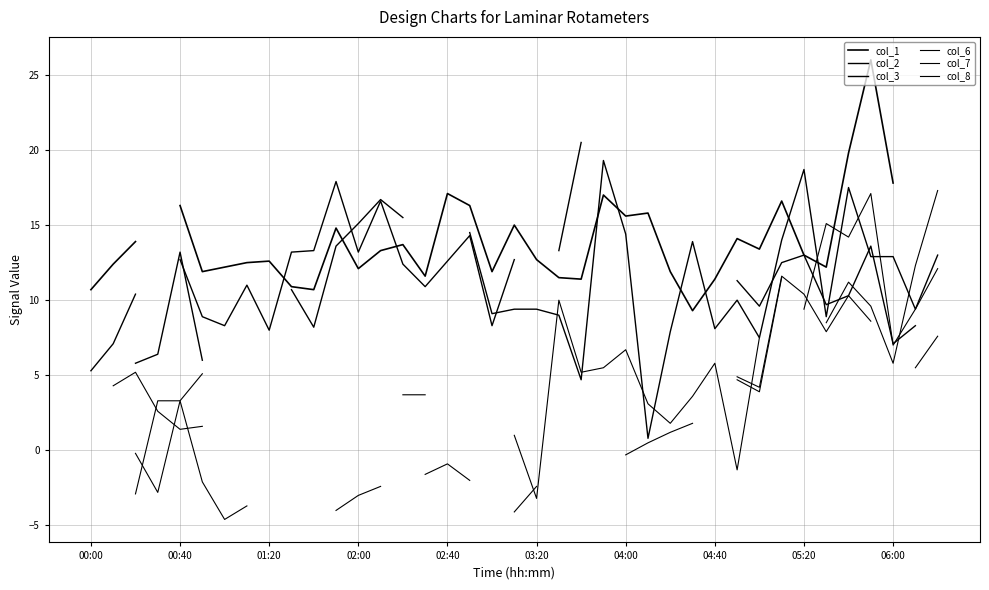

The value of col_7 at 37 is 2.8. True or false?

False